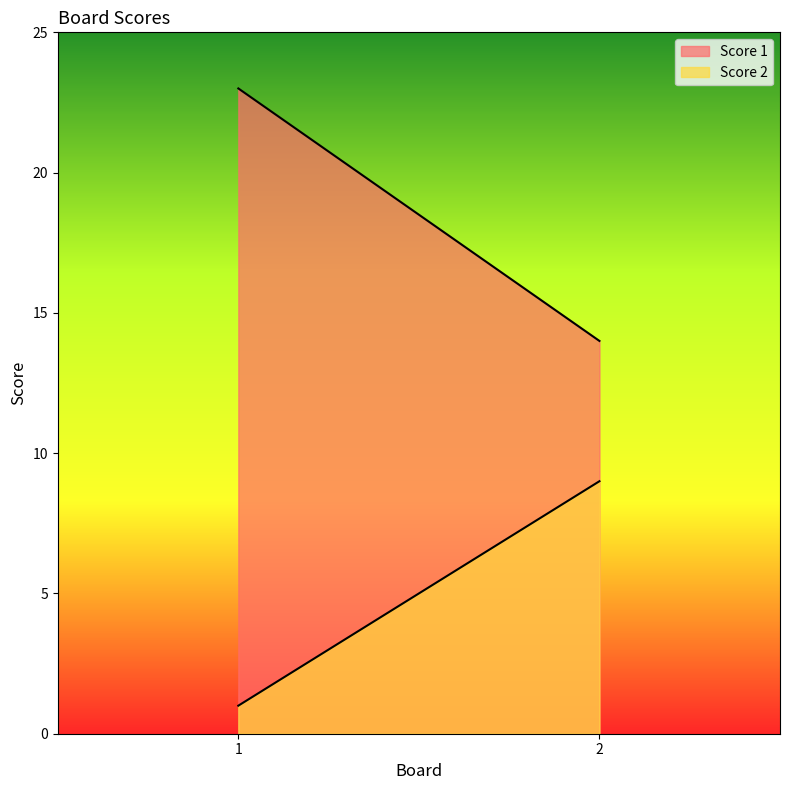

List the labels in order of Score 2 value, largest first.

2, 1